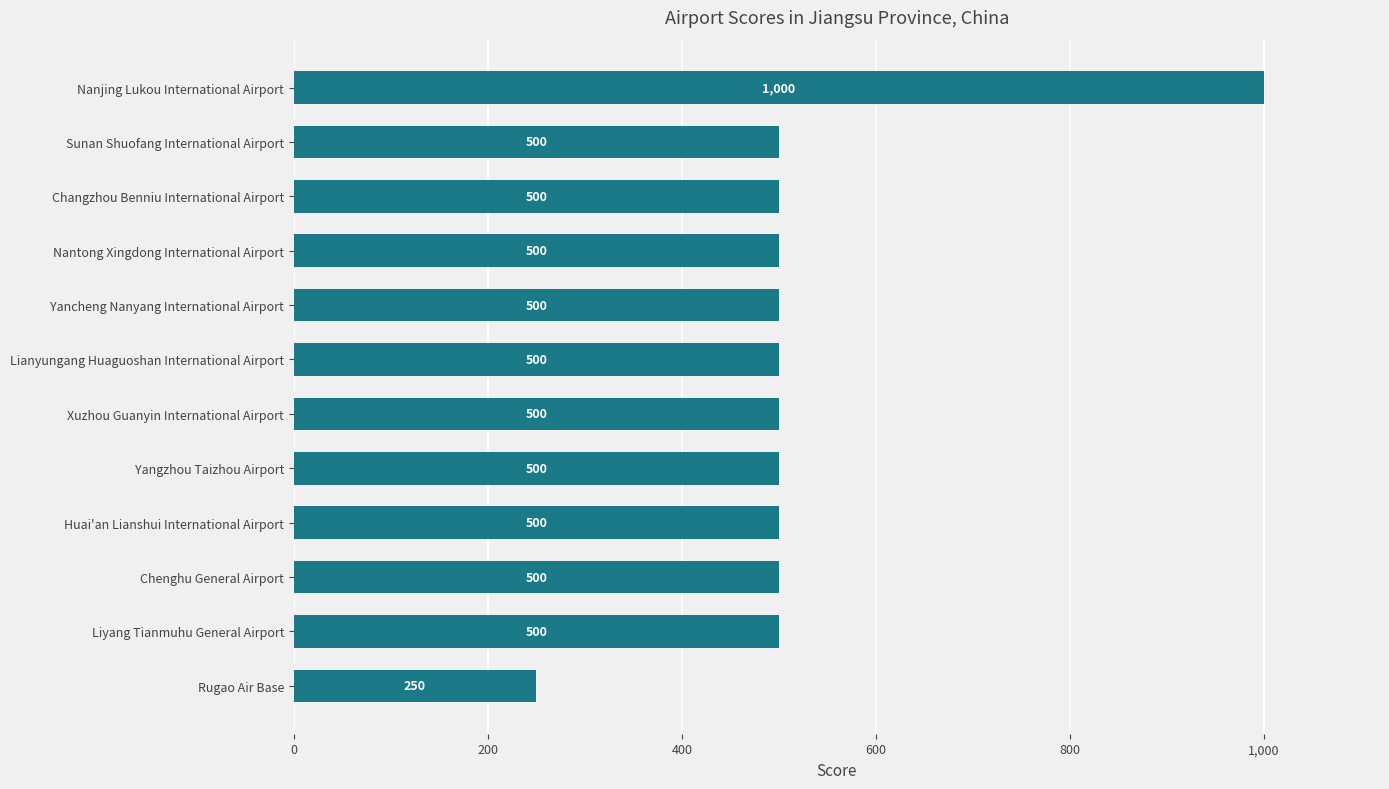

The chart shows a value of 223 at Lianyungang Huaguoshan International Airport. True or false?

False